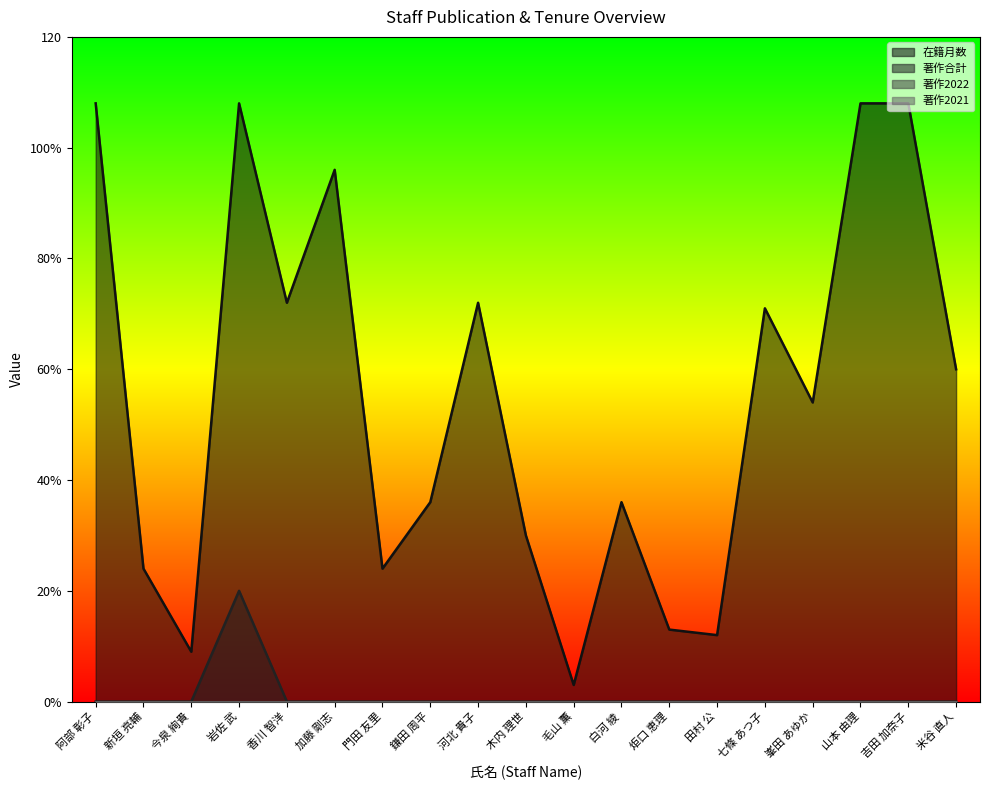

Reading left to right, what are all the values shown in this chart?

在籍月数: 阿部 彰子=108	新垣 亮輔=24	今泉 絢貴=9	岩佐 武=108	香川 智洋=72	加藤 剛志=96	門田 友里=24	鎌田 周平=36	河北 貴子=72	木内 理世=30	毛山 薫=3	白河 綾=36	炬口 恵理=13	田村 公=12	七條 あつ子=71	峯田 あゆか=54	山本 由理=108	吉田 加奈子=108	米谷 直人=60
著作合計: 阿部 彰子=0	新垣 亮輔=0	今泉 絢貴=0	岩佐 武=20	香川 智洋=0	加藤 剛志=0	門田 友里=0	鎌田 周平=0	河北 貴子=0	木内 理世=0	毛山 薫=0	白河 綾=0	炬口 恵理=0	田村 公=0	七條 あつ子=0	峯田 あゆか=0	山本 由理=0	吉田 加奈子=0	米谷 直人=0